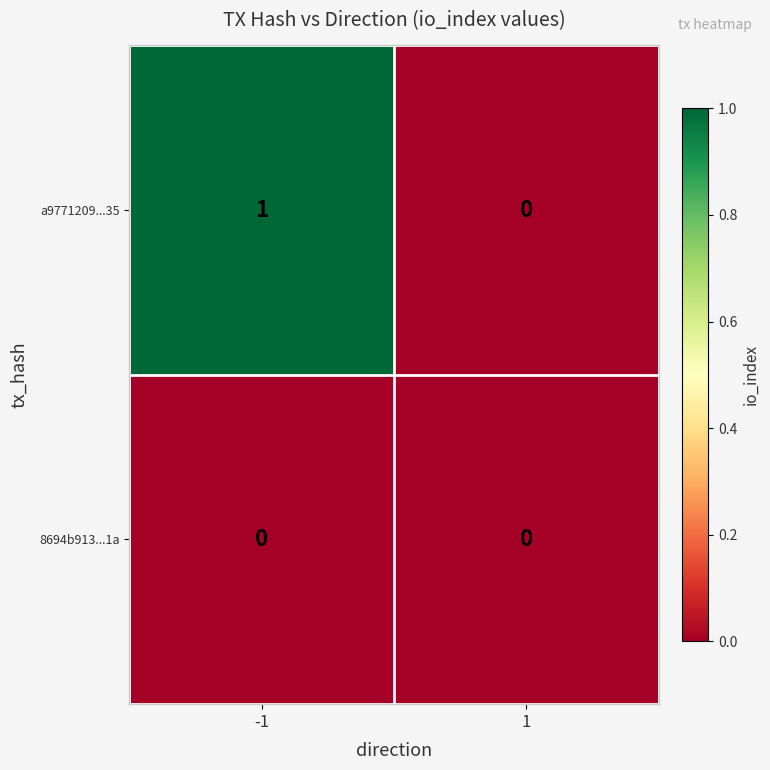

Which series has the widest spread of values?

a9771209...35